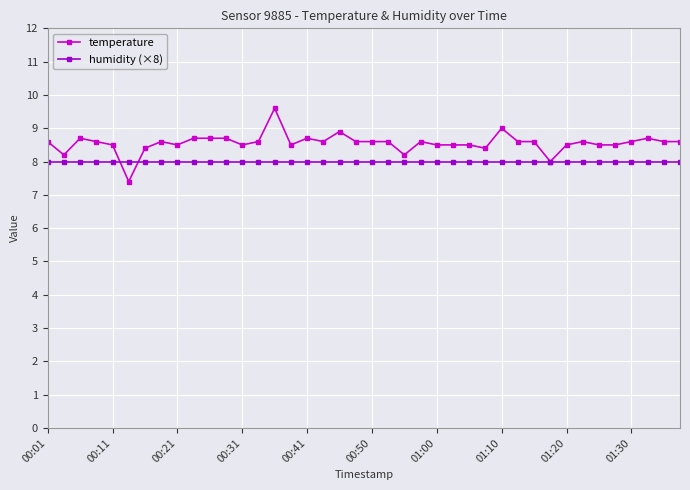

What is the lowest value of the humidity (×8) series?

8.0